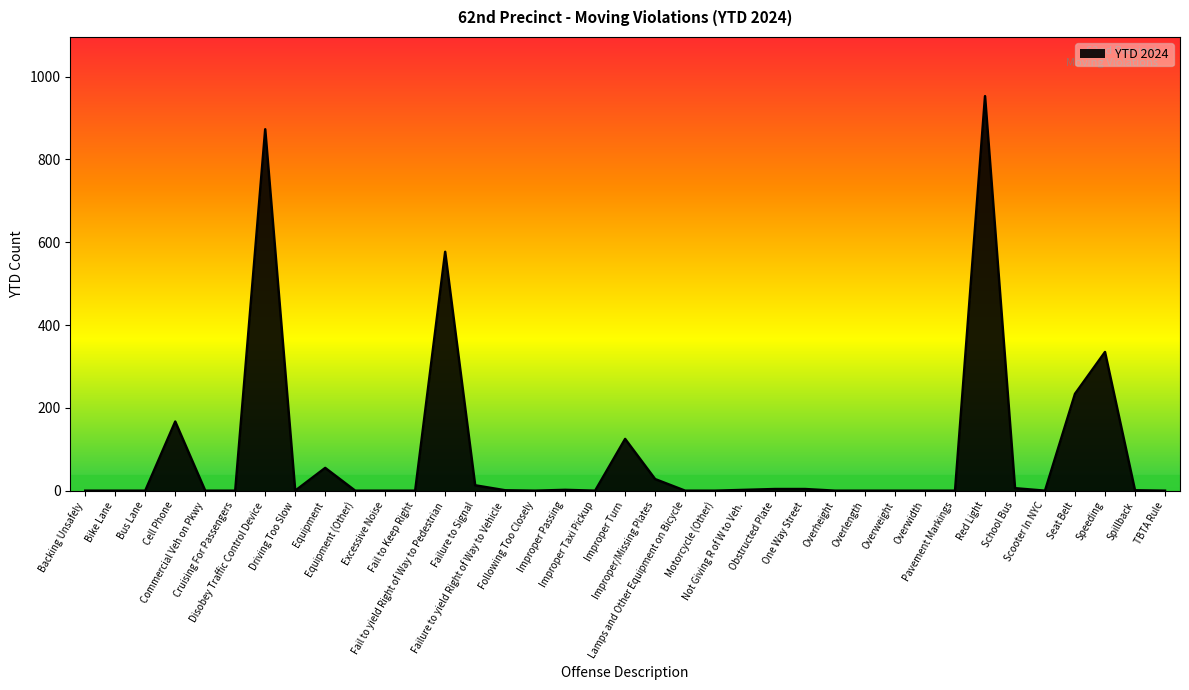

What is the maximum value shown in the chart?

953